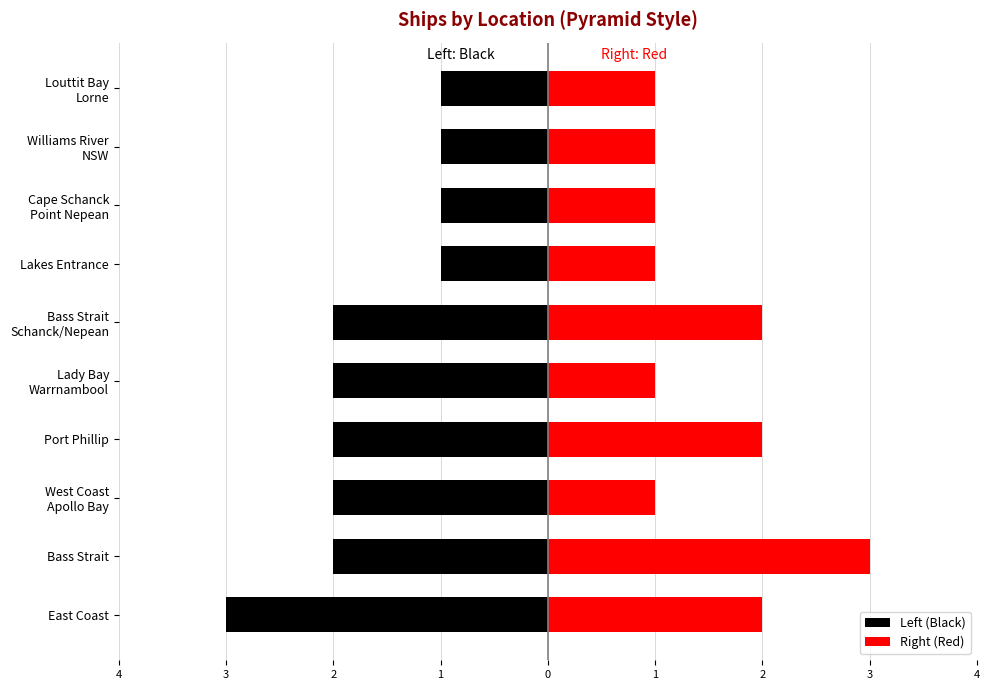

List the series in order of their peak value, highest first.

Right (Red), Left (Black)